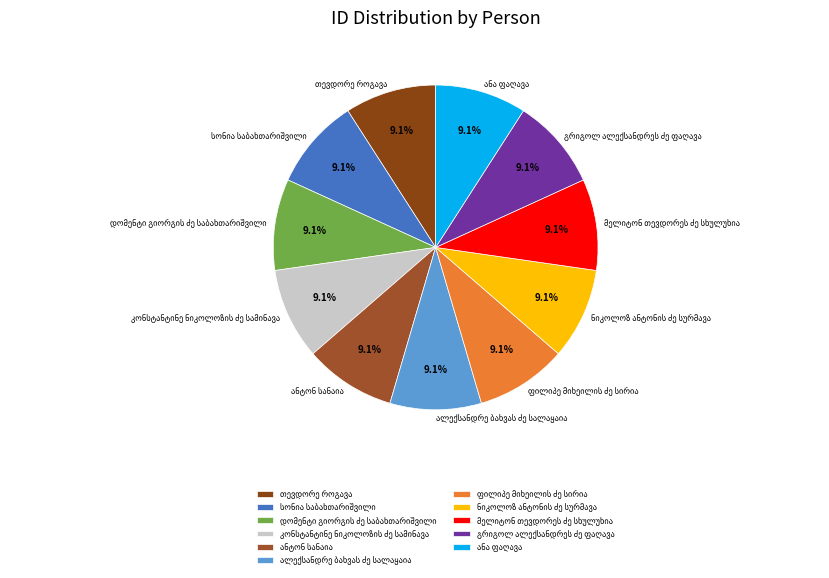

Is there a majority slice in this chart?

No